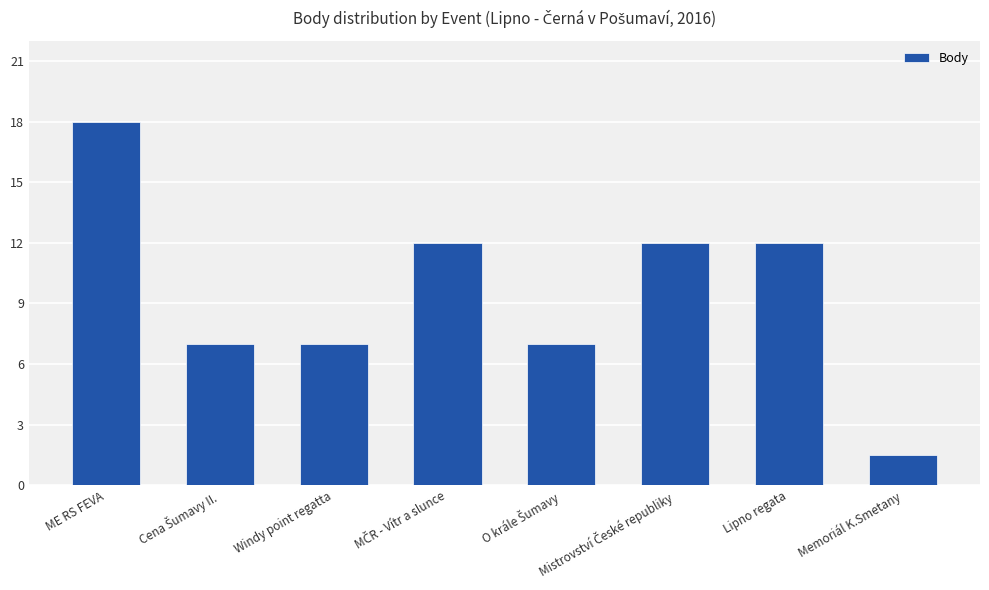

Which category has the lowest value across all series?

Memoriál K.Smetany